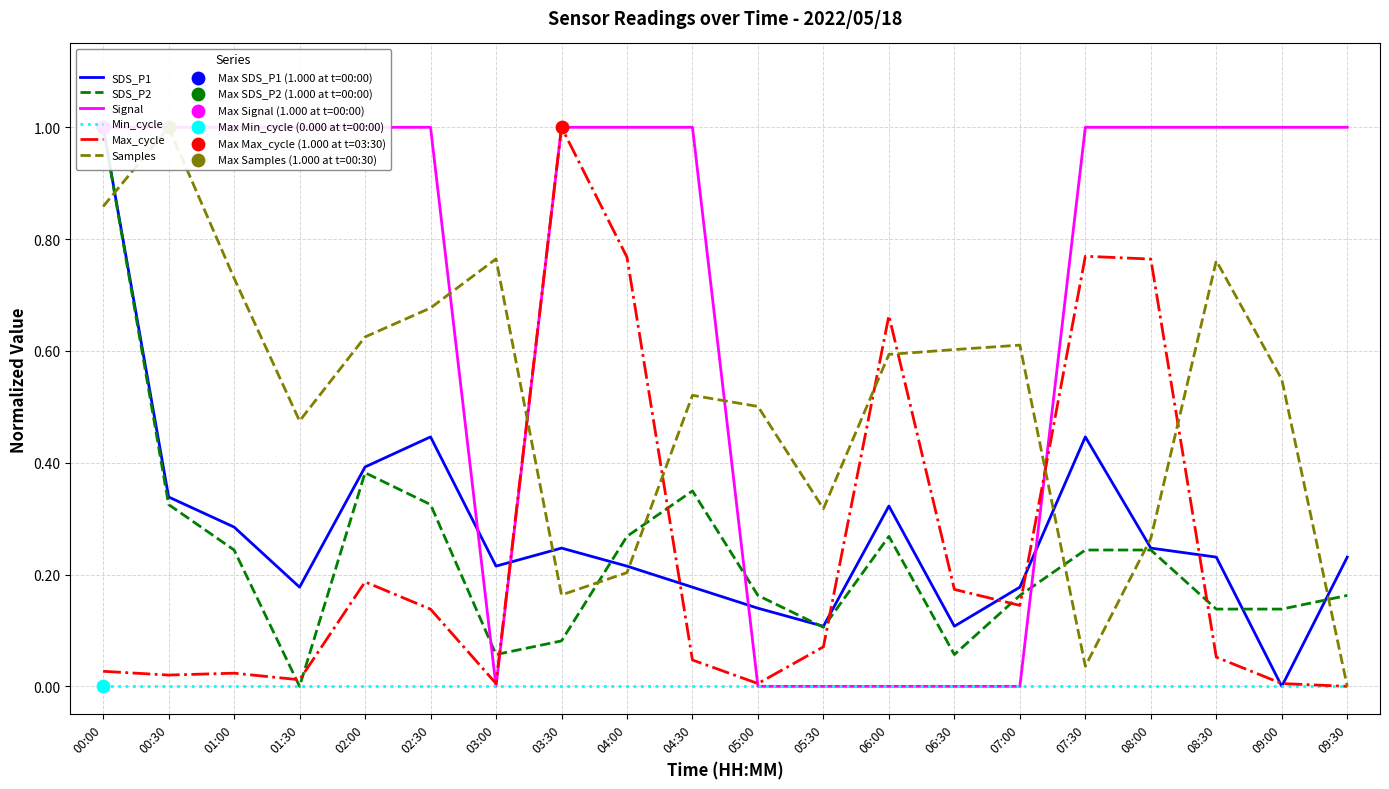

Which series has the largest total across all categories?

Signal